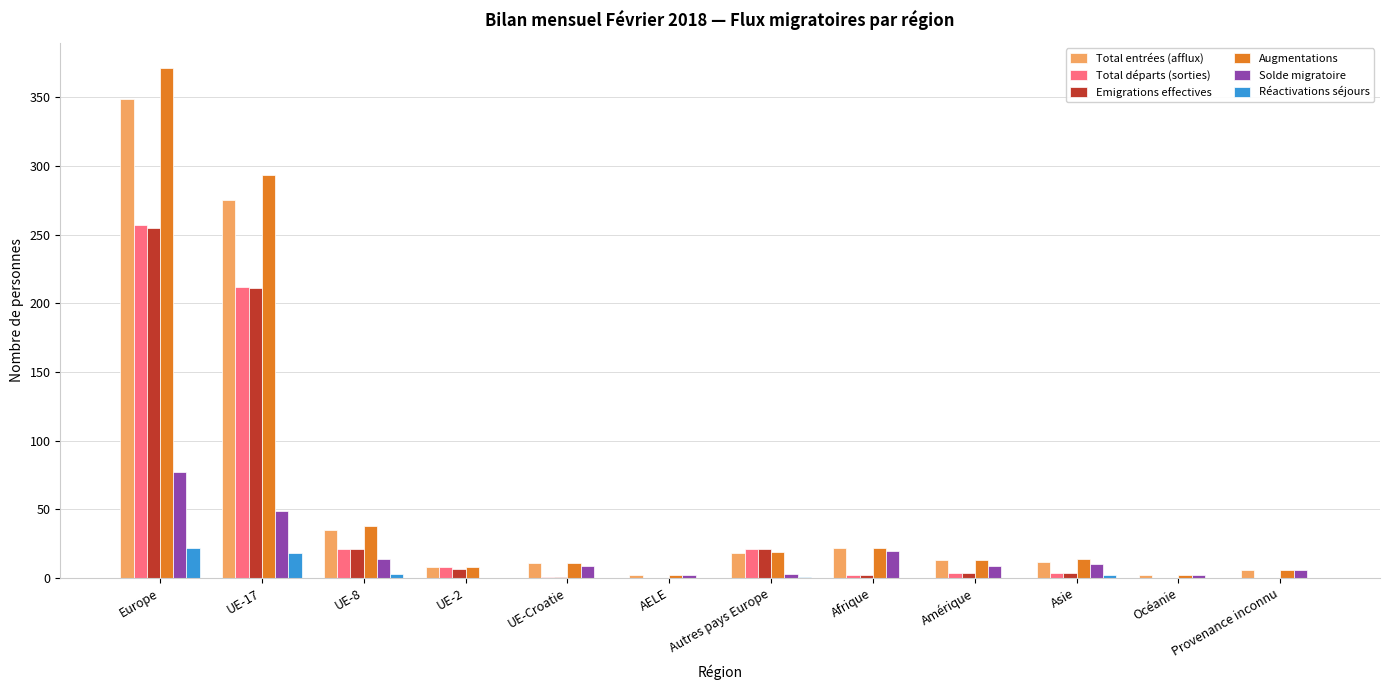

Where is Augmentations nearest to the value 186?

UE-17